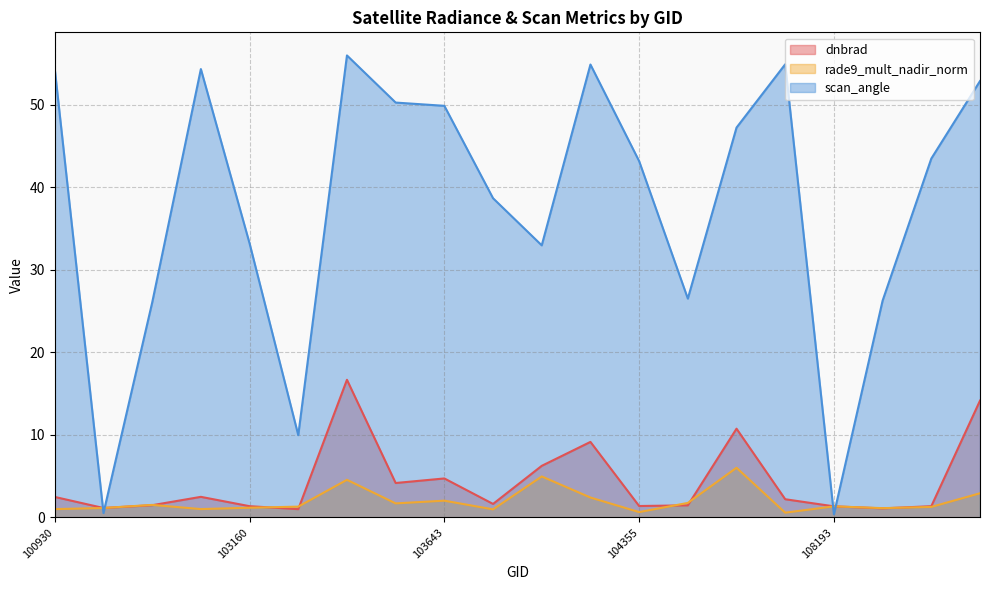

At which category is the sum across all series the highest?

103524